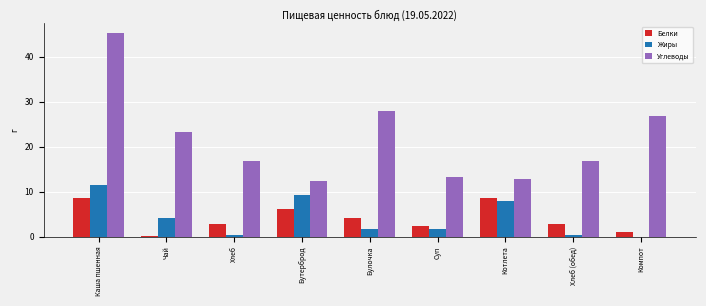

What is the total value across all series at Хлеб?

19.9